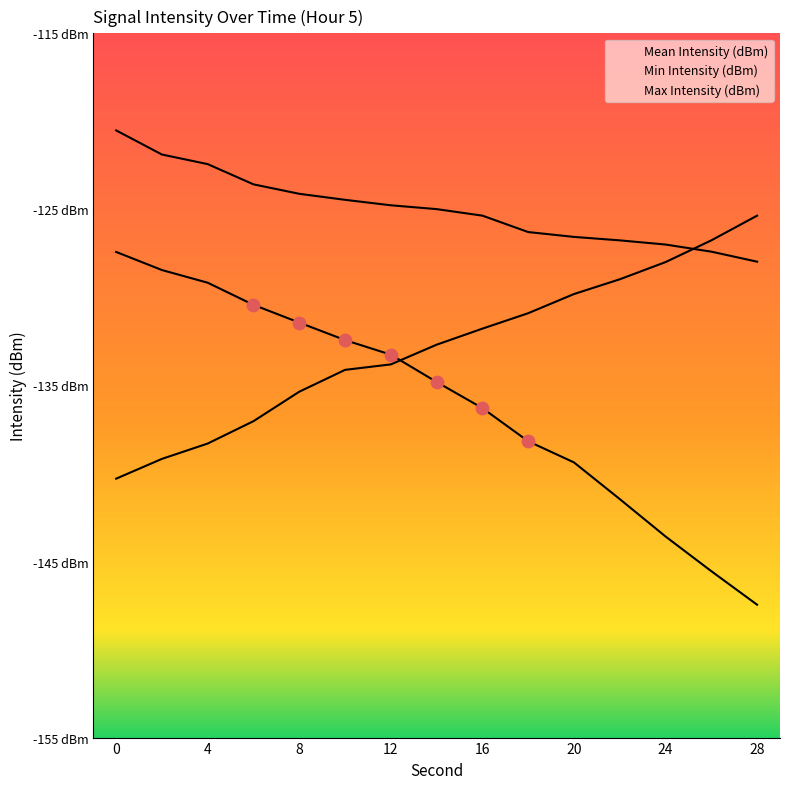

Which series contains the highest Y value?

Max Intensity (dBm)